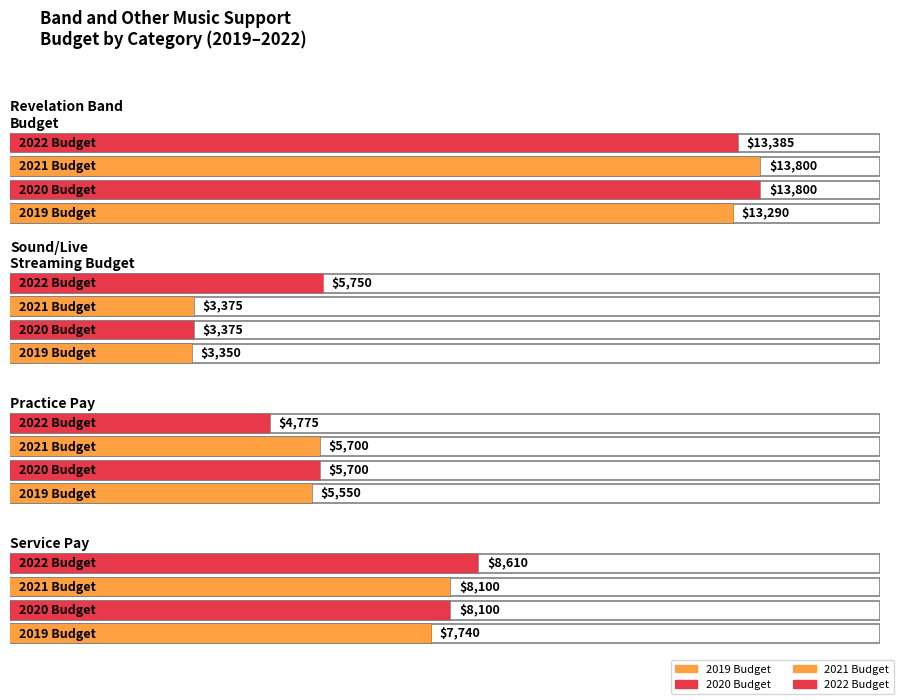

The 2021 Budget series shows 787 at Total Sound/Live Streaming Budget. True or false?

False